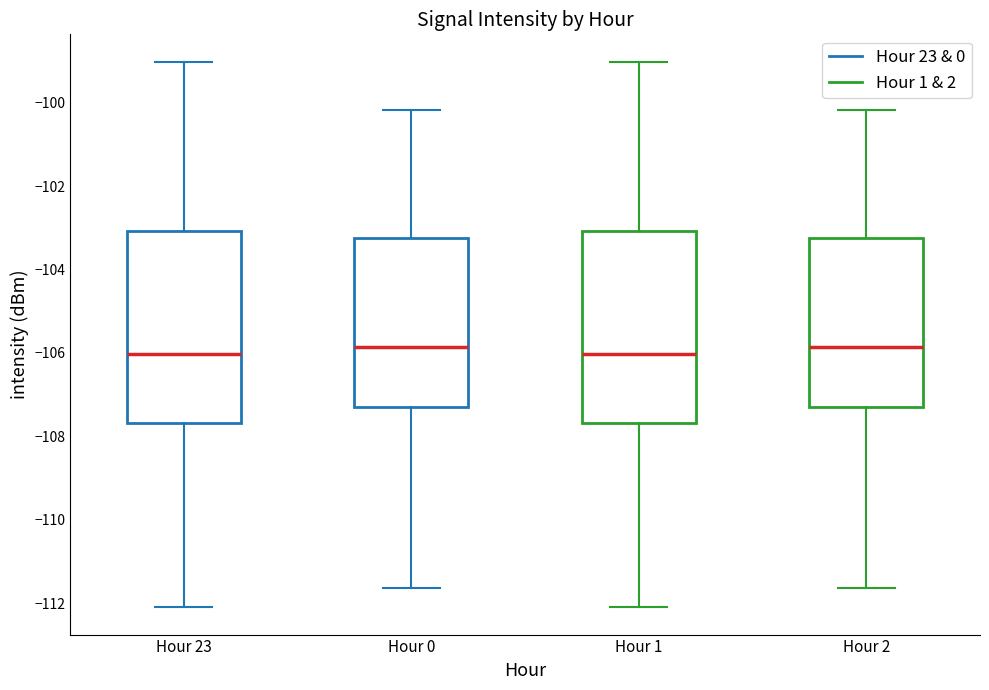

Reading left to right, transcribe this box plot: for each box, give where its median line is, the range the box spans, and where its two whiskers end, as read against the y-axis. The values are not printed on the chart, so give them approximately, as read against the axis.

Hour 23: median -106.0, box -107.6 to -103.0, whiskers -112.0 to -99.0
Hour 0: median -105.8, box -107.4 to -103.2, whiskers -111.6 to -100.2
Hour 1: median -106.0, box -107.6 to -103.0, whiskers -112.0 to -99.0
Hour 2: median -105.8, box -107.4 to -103.2, whiskers -111.6 to -100.2